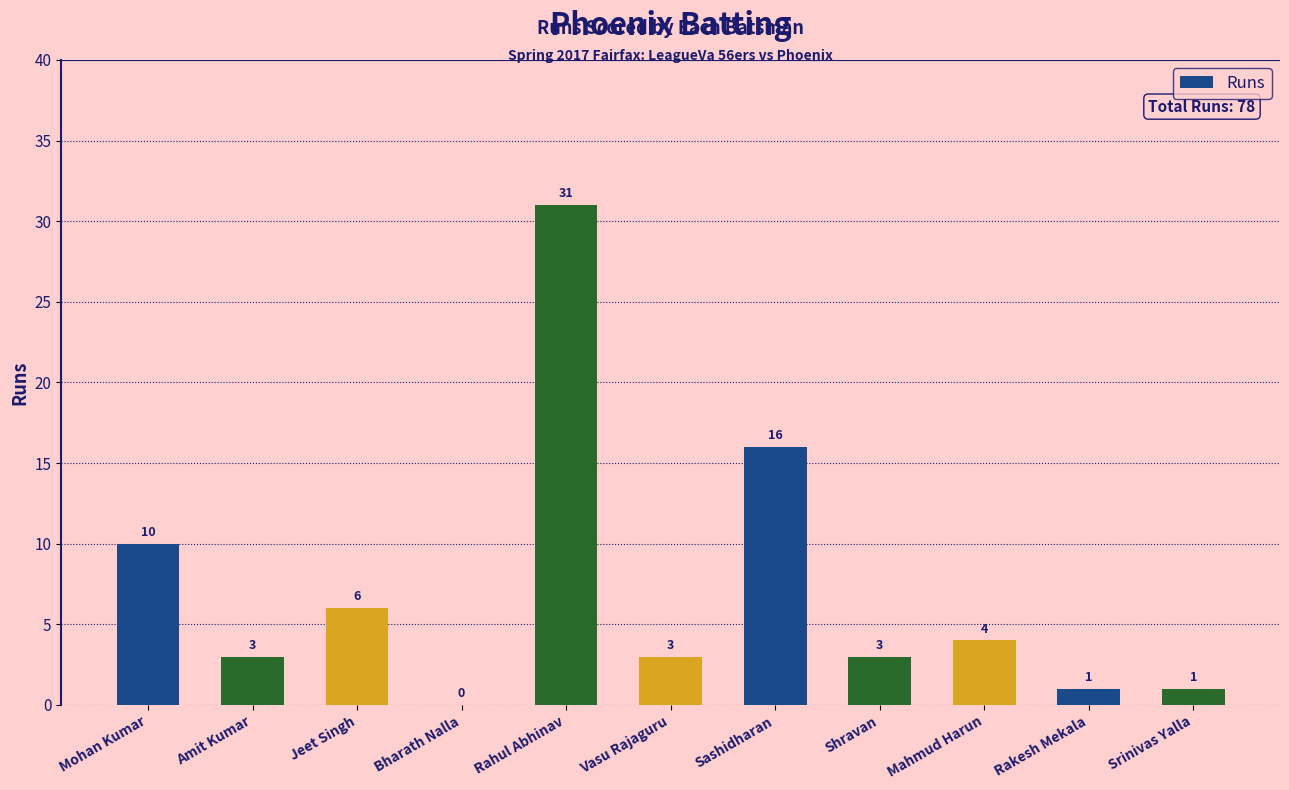

Is it true that the value at Amit Kumar is 3?

True